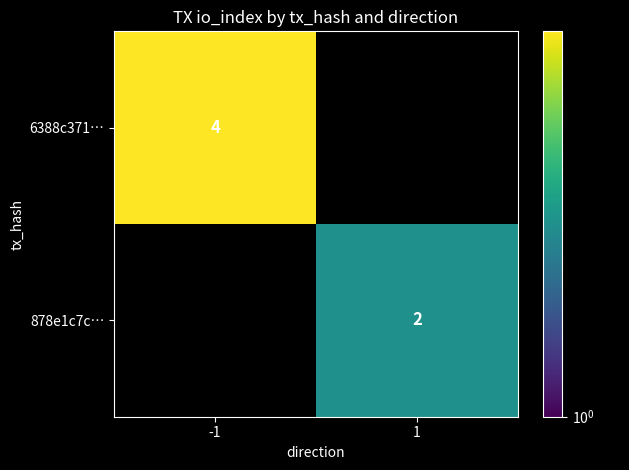

Is it true that 878e1c7c… equals 3 at 1?

False